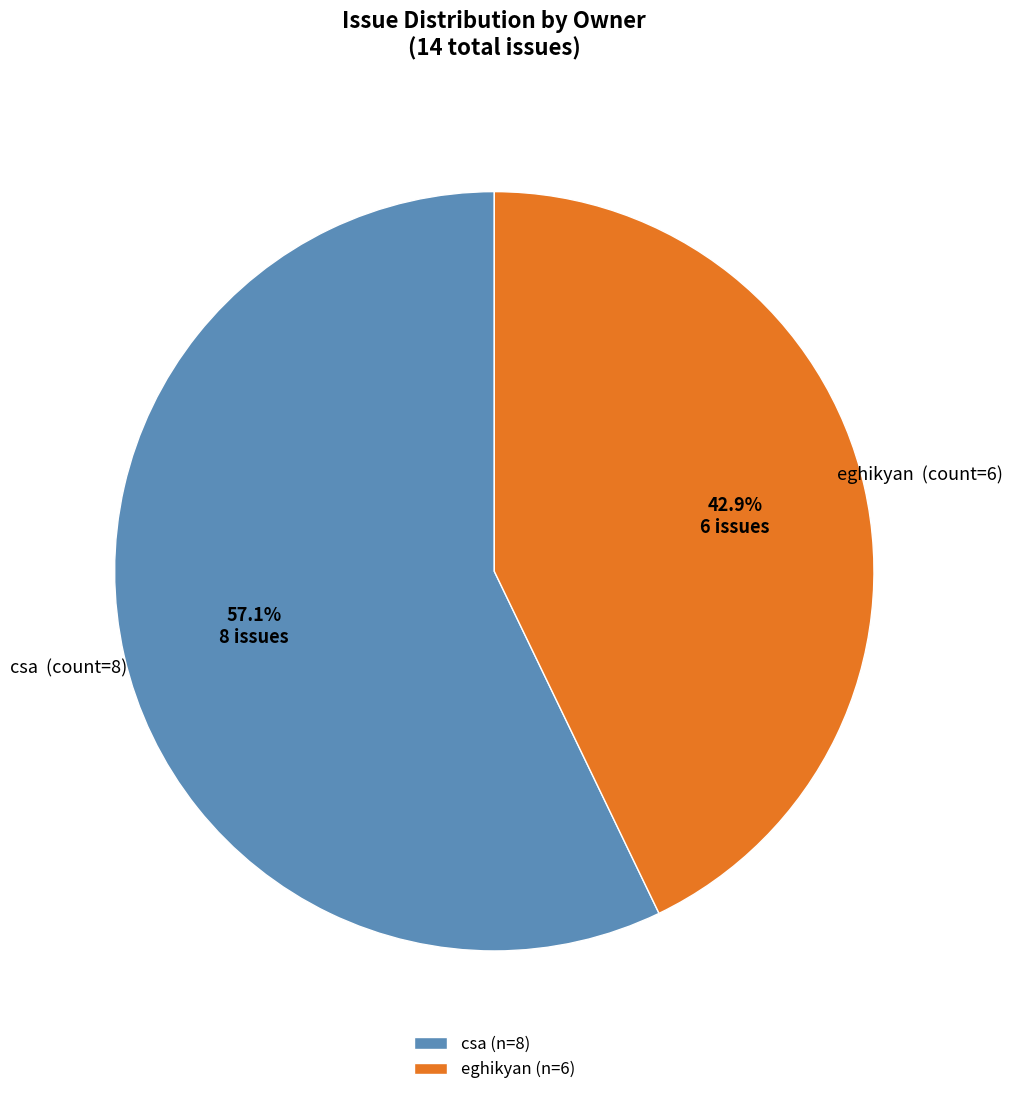

Combined, do eghikyan and csa account for over 50%?

Yes